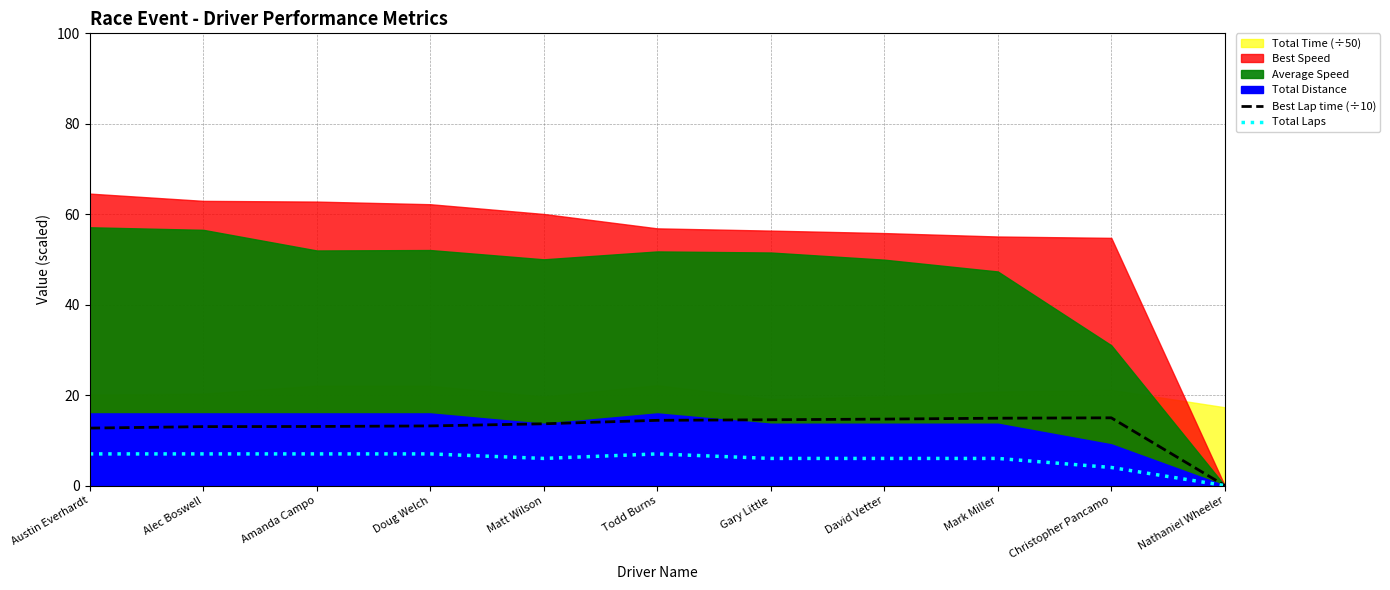

What is the sum of all Total Laps values?

63.0